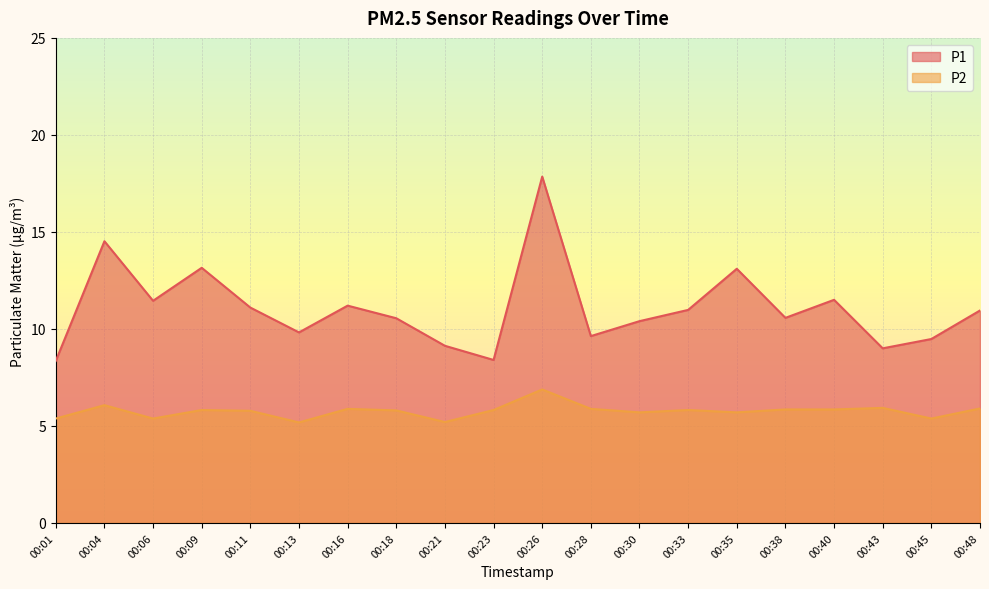

What is the total value across all series at 00:09?

19.0